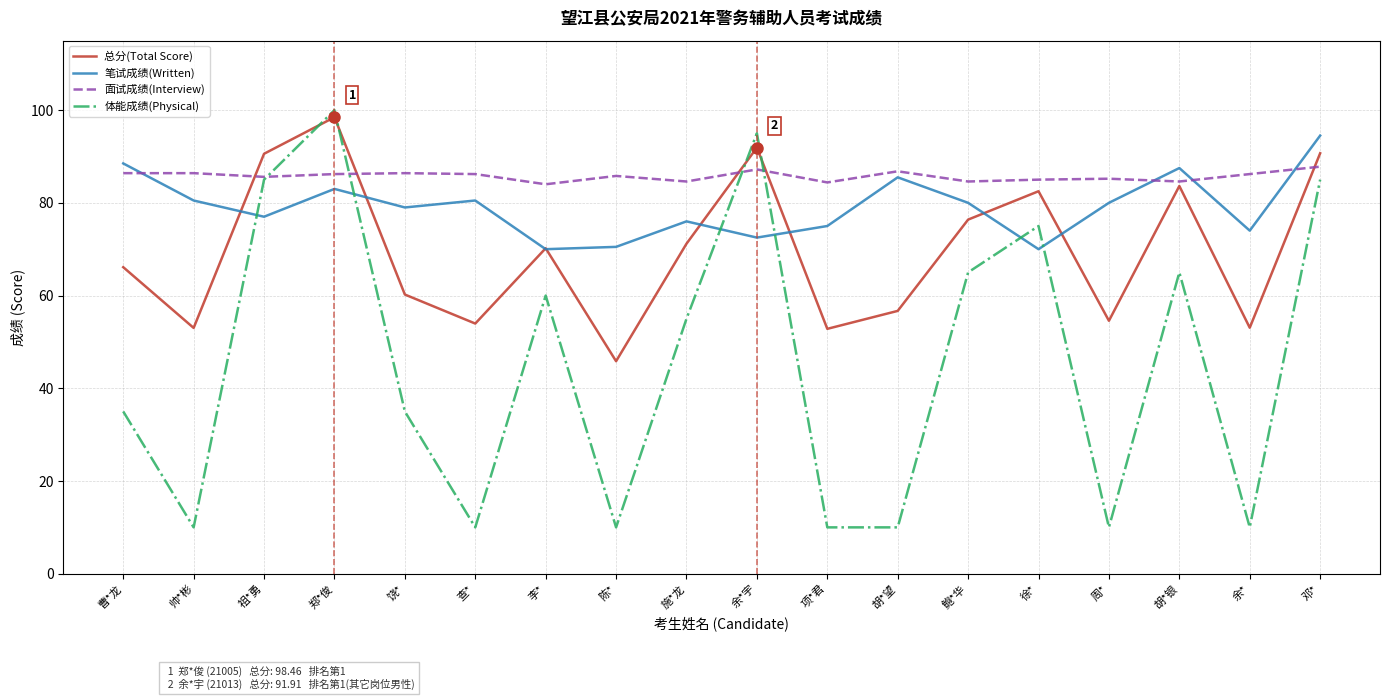

What is the maximum value for 总分(Total Score)?

98.5